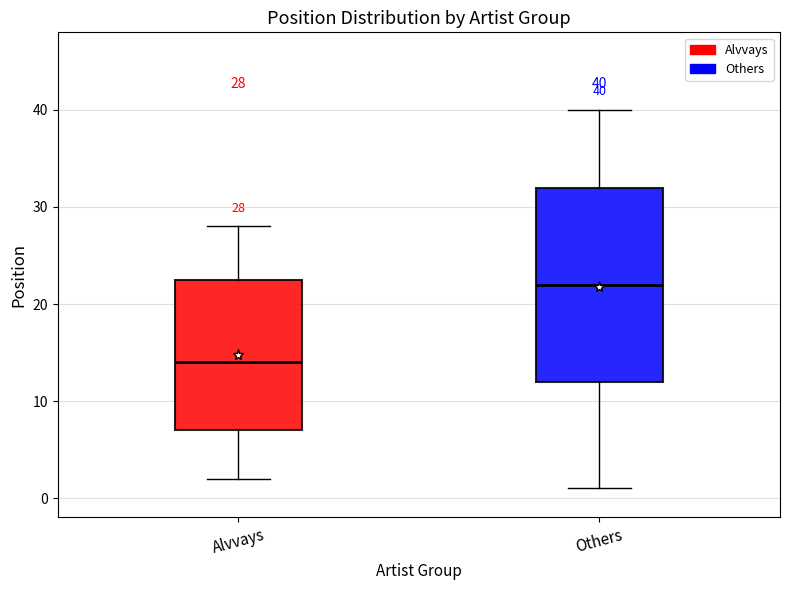

Which box has the lowest median line?

Alvvays